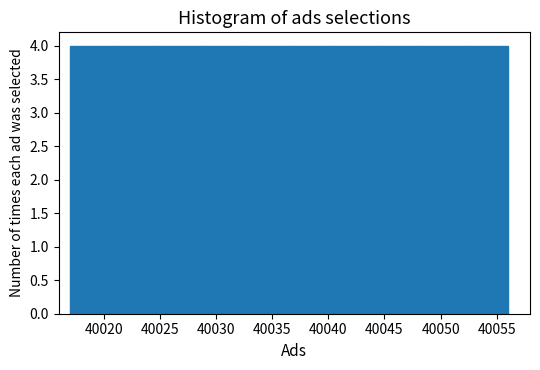

What is the height of the bar covering 40017.0 to 40020.9 on the x-axis? Neither the bar edges nor the heights are printed on the chart, so give them approximately, as read against the axes.

4